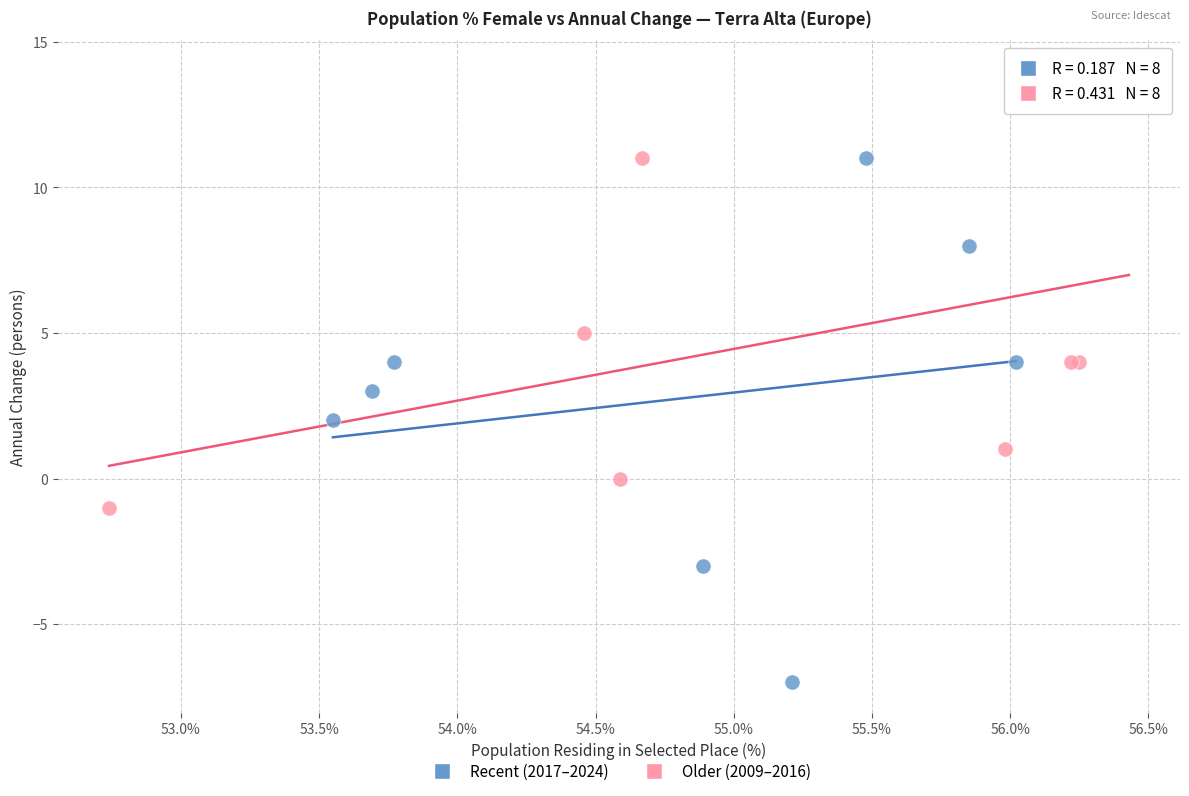

Which series has the largest Y range (max minus min)?

Recent (2017–2024)